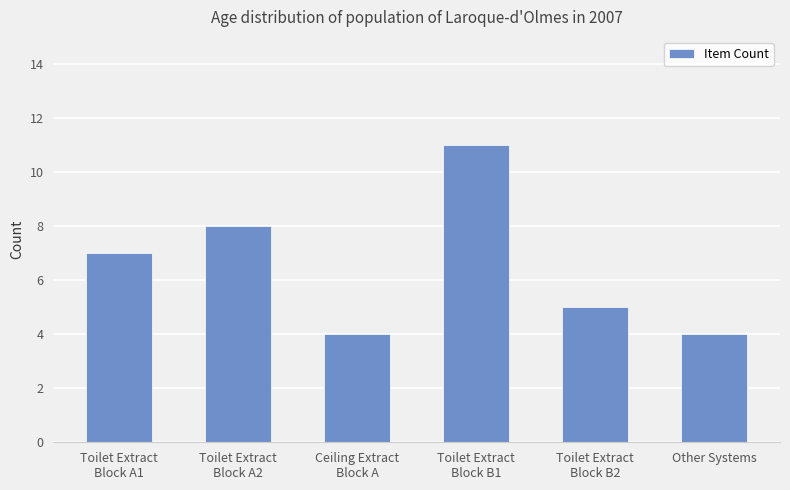

How many distinct data groups are displayed?

1